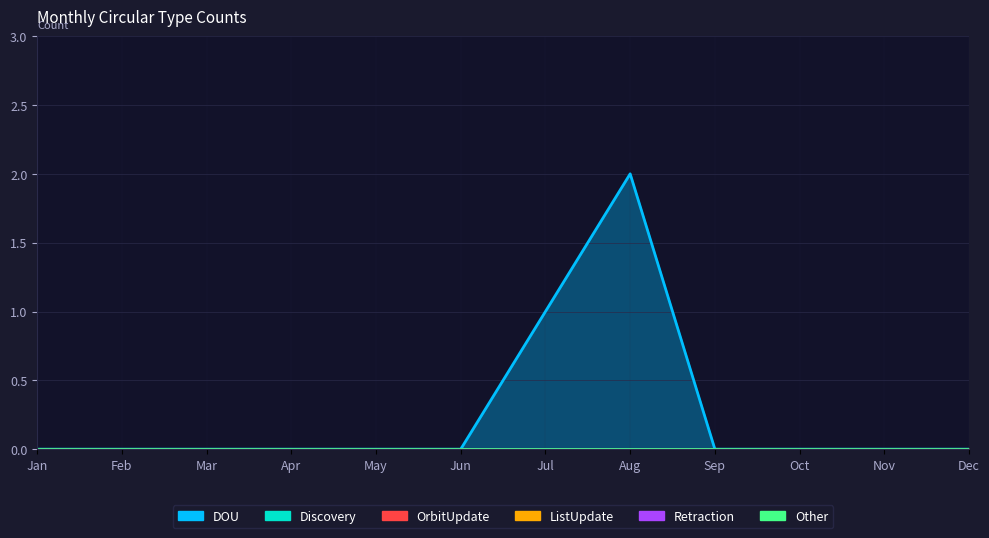

At which category is the sum across all series the highest?

Aug